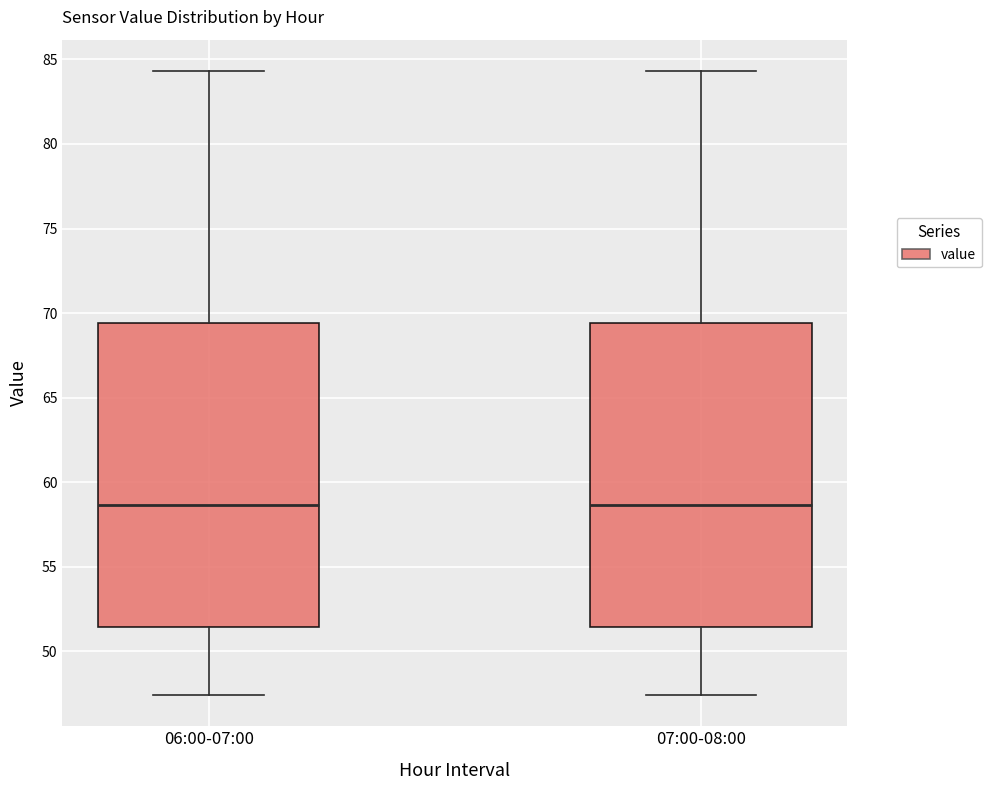

Where does the median line of the box for 06:00-07:00 sit on the y-axis? The values are not printed on the chart, so give them approximately, as read against the axis.

58.5